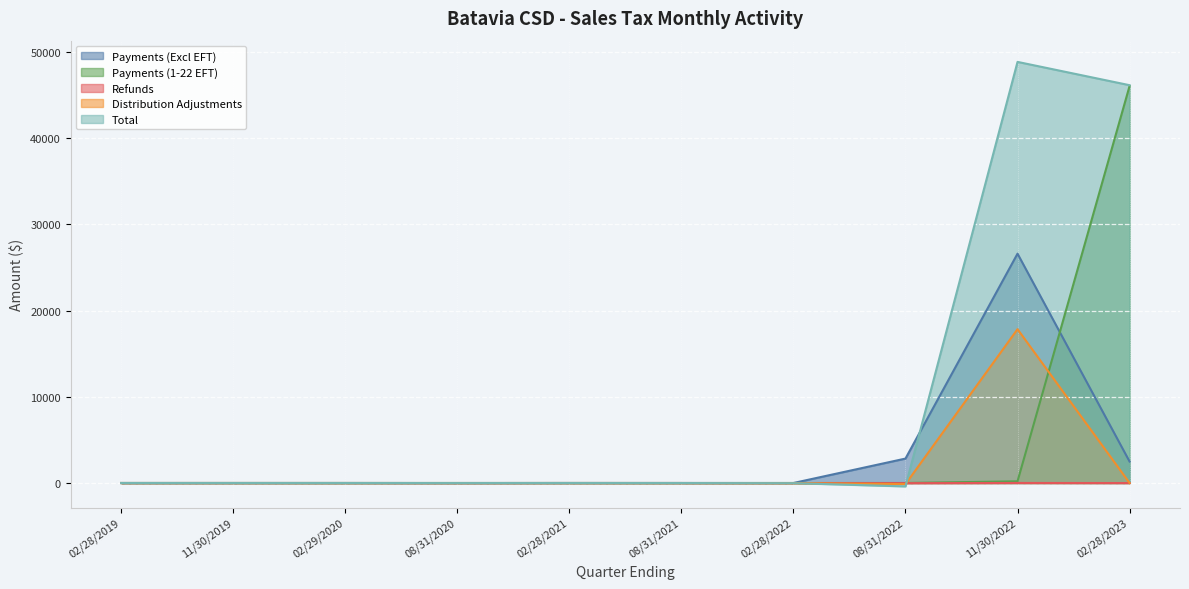

The value of Payments (Excl EFT) at 08/31/2021 is 0.1. True or false?

True